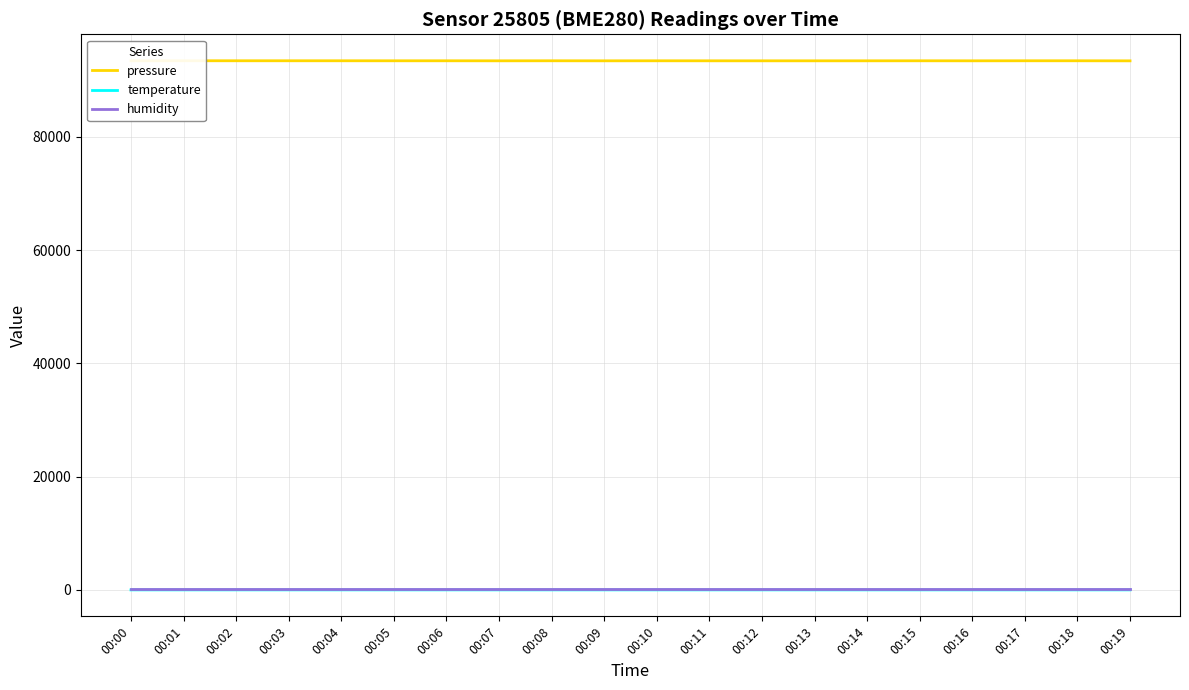

What is the difference between the second highest and second lowest values in the temperature series?

0.1